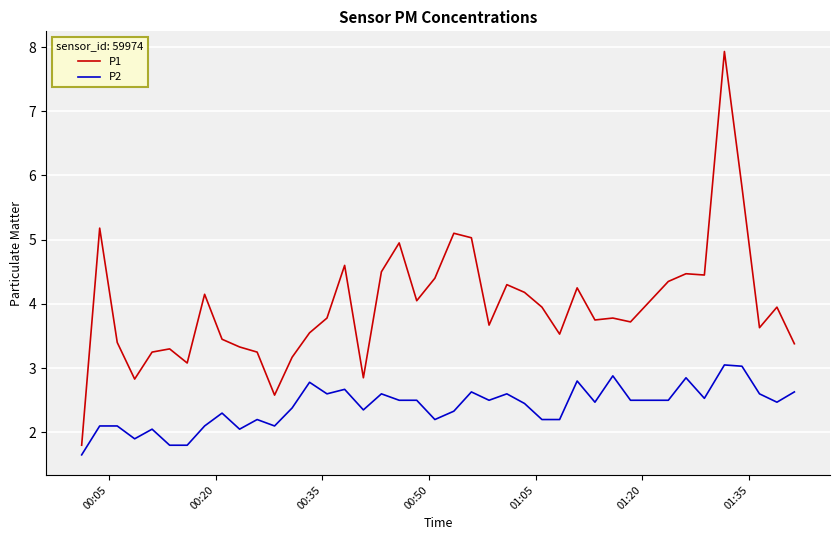

Which series has the widest spread of values?

P1